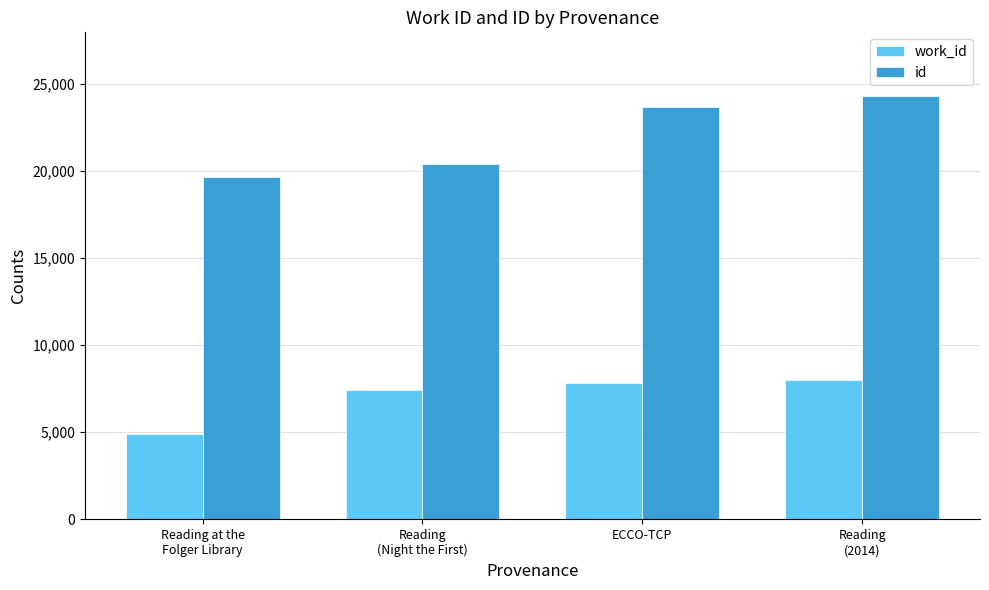

True or false: work_id has a value of 6947 at Reading at the
Folger Library.

False